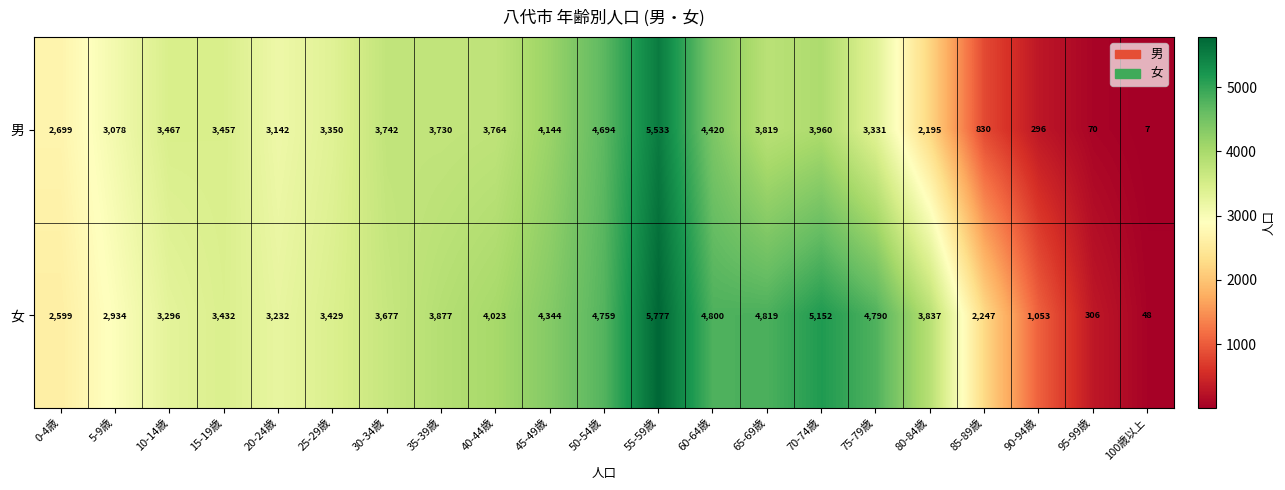

List the series in order of their peak value, highest first.

女, 男